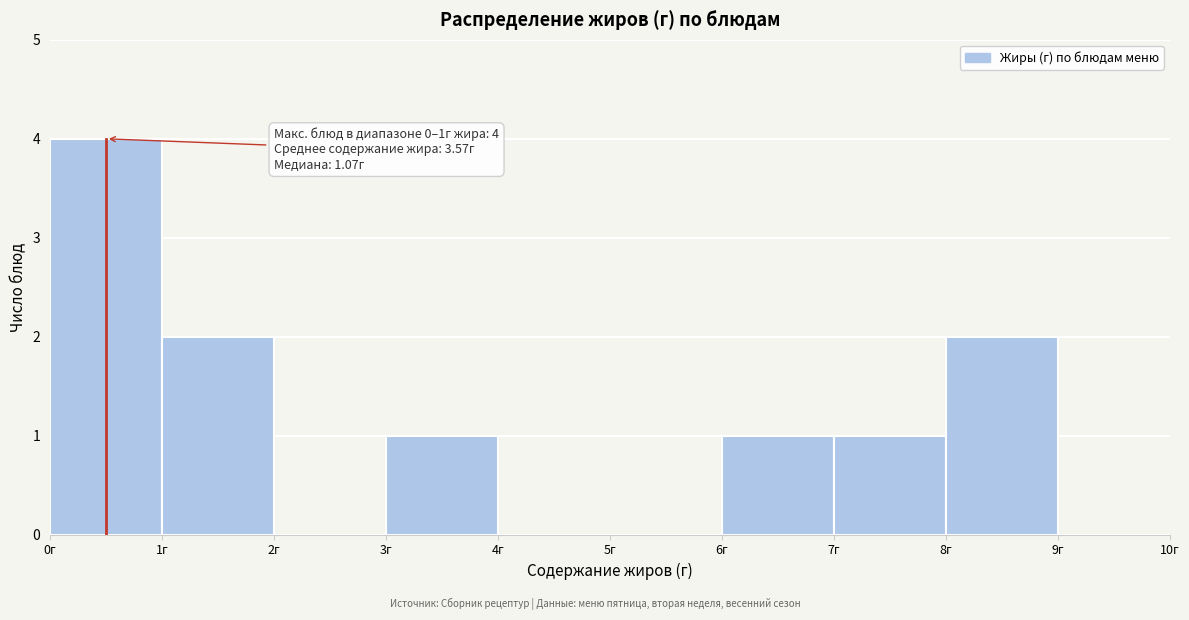

Over which range of the x-axis is the bar tallest?

0 to 1